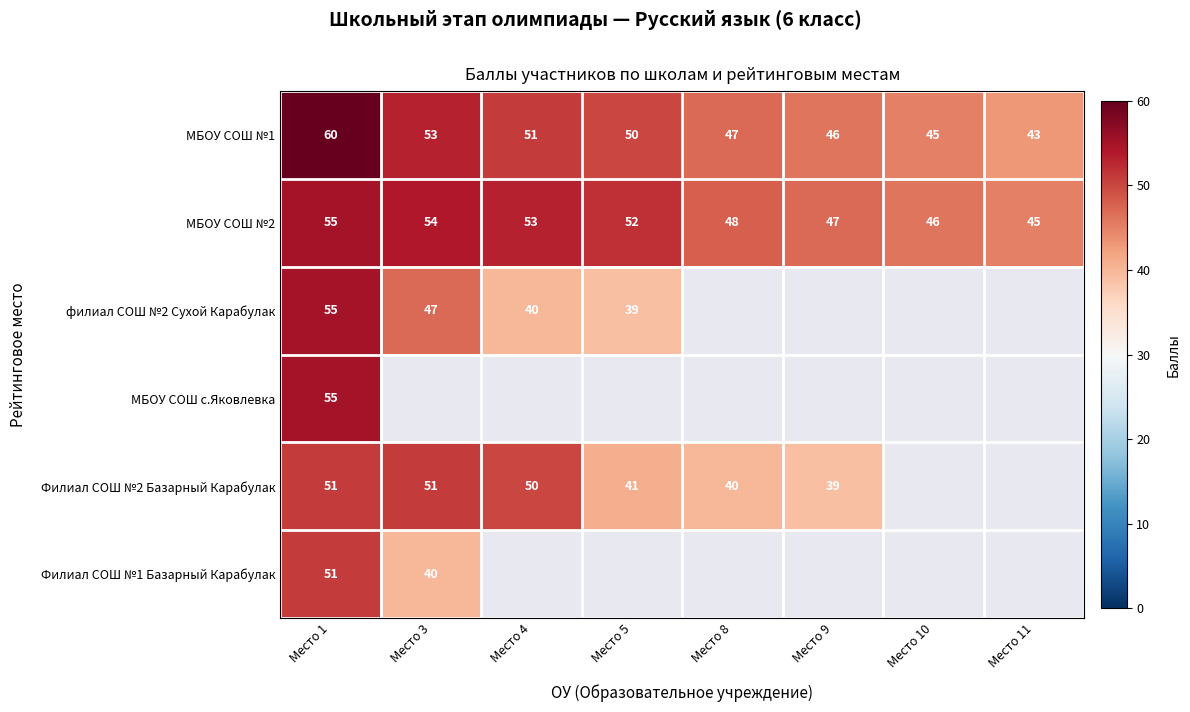

The филиал СОШ №2 Сухой Карабулак series shows 37 at Место 1. True or false?

False